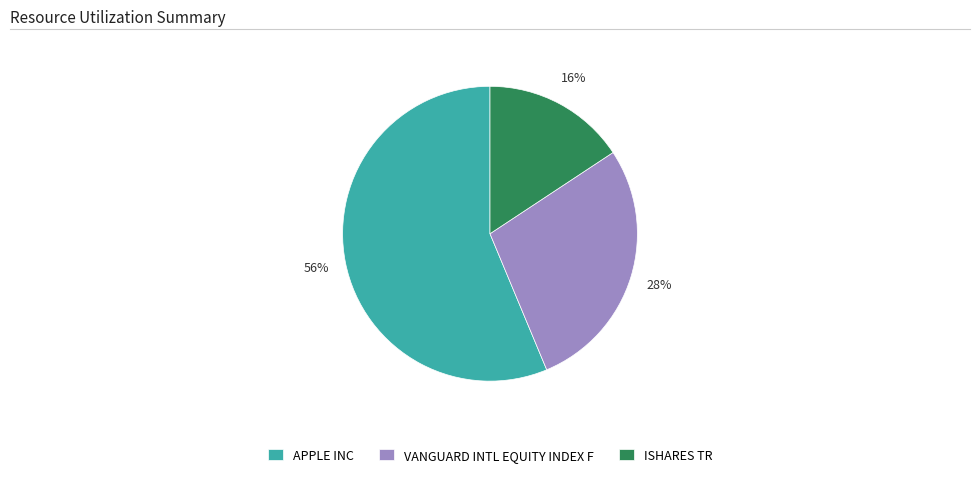

To the nearest percent, what portion does APPLE INC represent?

56%